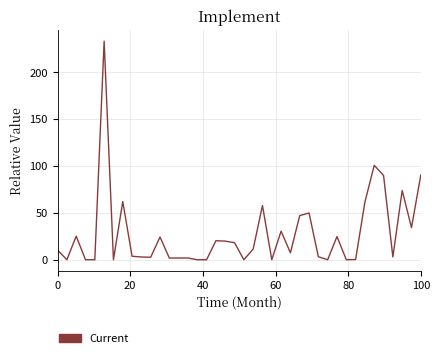

What is the difference between the maximum and minimum values?

232.9